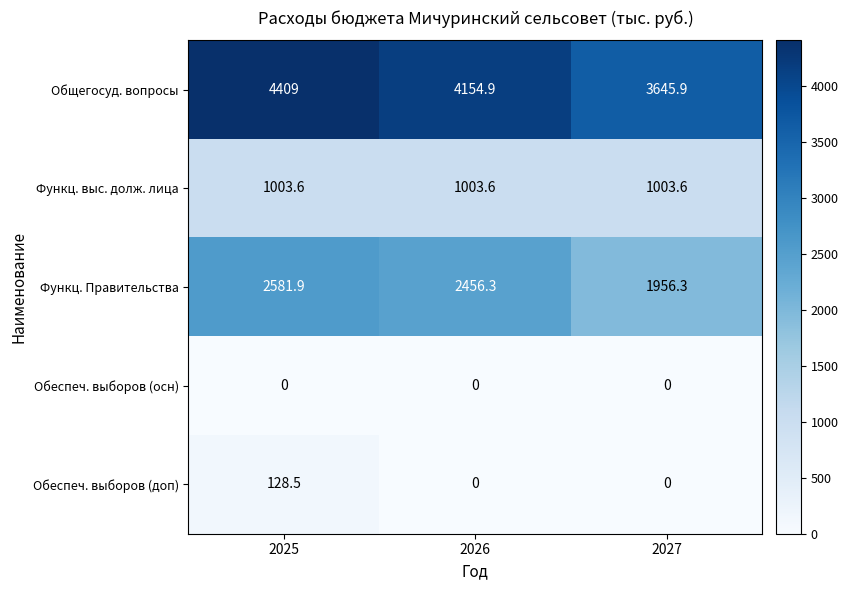

Reading left to right, transcribe all the data shown in this chart.

Общегосуд. вопросы: 2025=4409.0	2026=4154.9	2027=3645.9
Функц. выс. долж. лица: 2025=1003.6	2026=1003.6	2027=1003.6
Функц. Правительства: 2025=2581.9	2026=2456.3	2027=1956.3
Обеспеч. выборов (осн): 2025=0.0	2026=0.0	2027=0.0
Обеспеч. выборов (доп): 2025=128.5	2026=0.0	2027=0.0